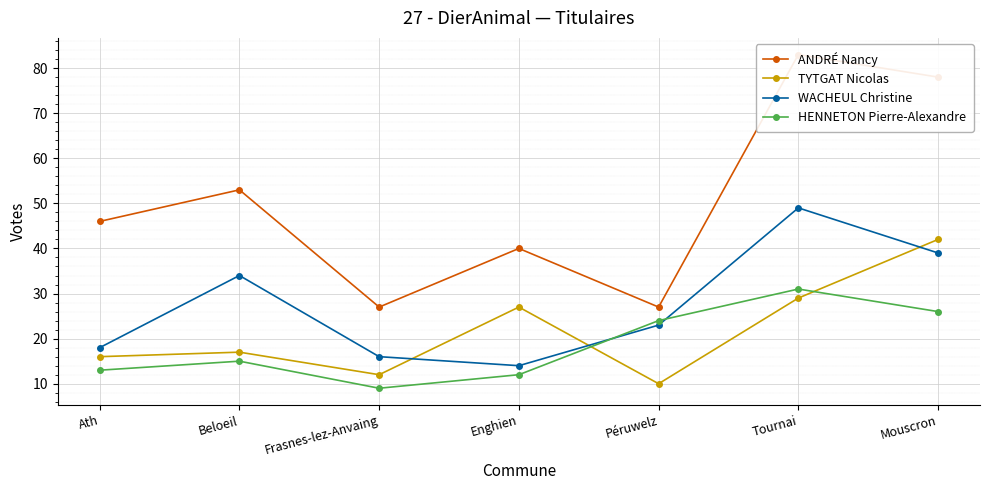

Reading left to right, extract all data points from this chart.

ANDRÉ Nancy: 46	53	27	40	27	83	78
TYTGAT Nicolas: 16	17	12	27	10	29	42
WACHEUL Christine: 18	34	16	14	23	49	39
HENNETON Pierre-Alexandre: 13	15	9	12	24	31	26